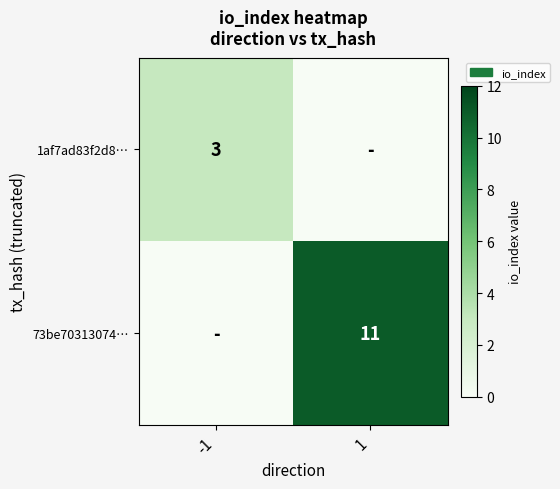

True or false: 1af7ad83f2d8… has a value of 5 at -1.

False